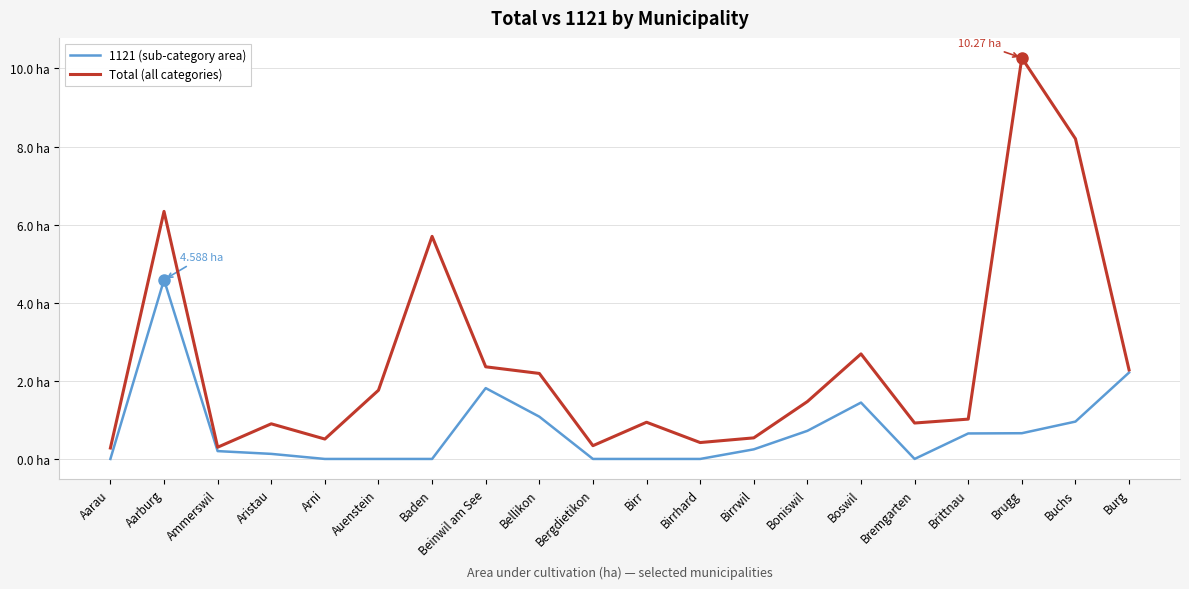

What is the label of the 3rd point from the right?

Brugg